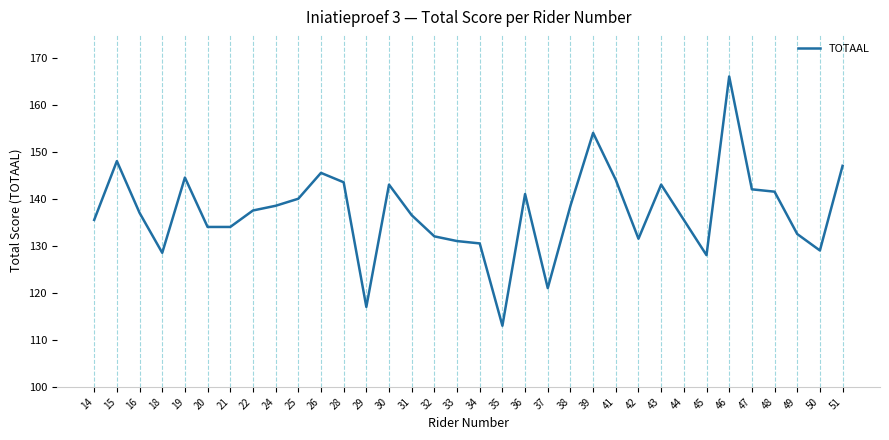

Does the chart have visible grid lines?

No